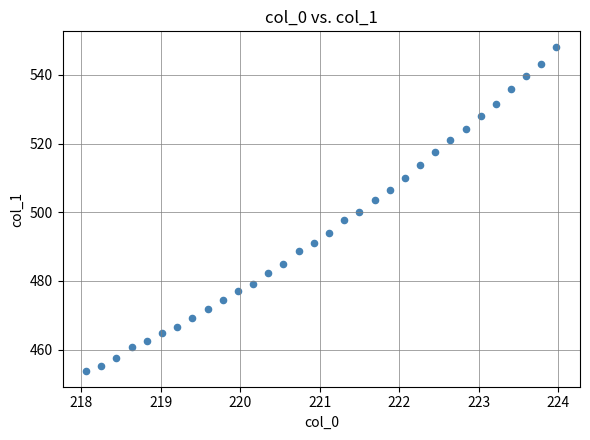

What is the range of X values (max minus min)?

5.9